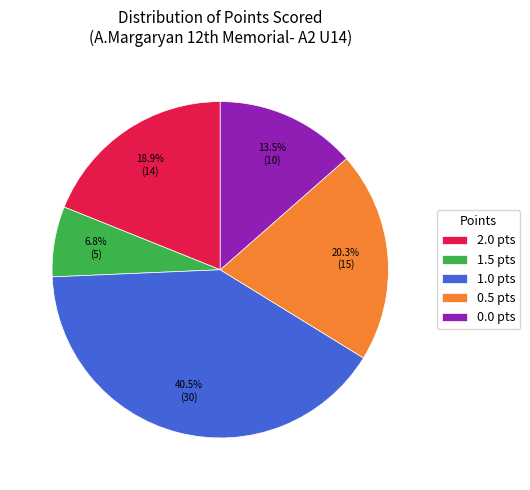

How many segments does this pie chart have?

5